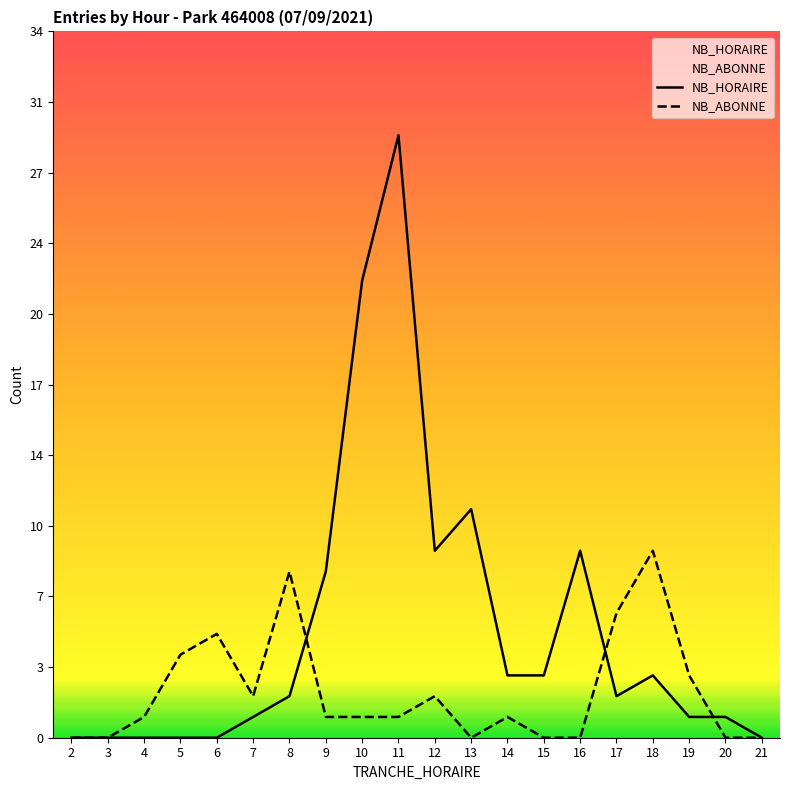

At which category does NB_HORAIRE reach its first local peak?

11